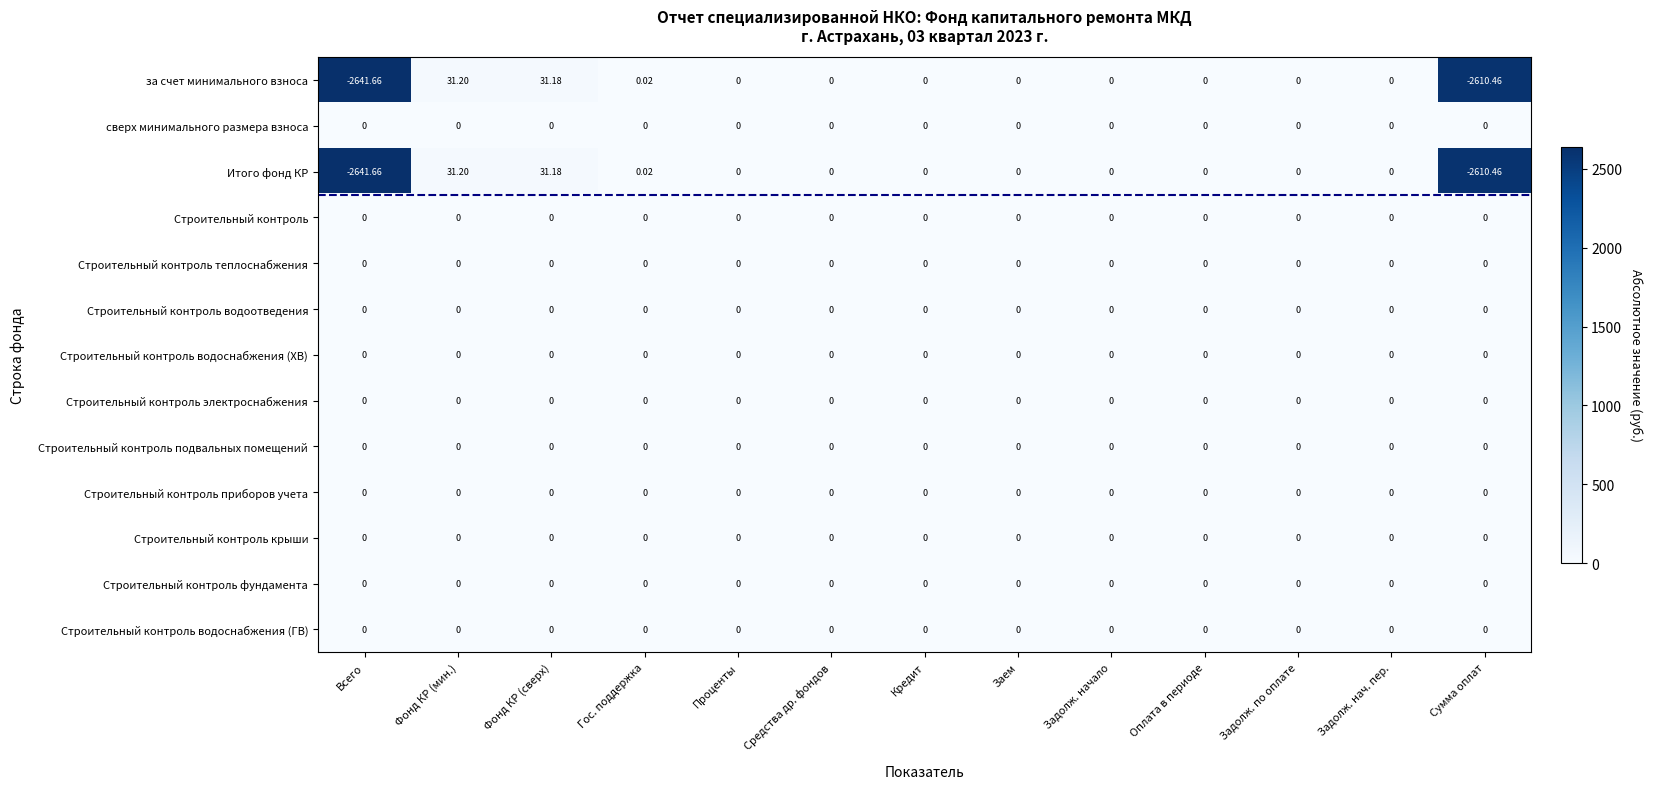

Which category has the highest value across all series?

Фонд КР (мин.)